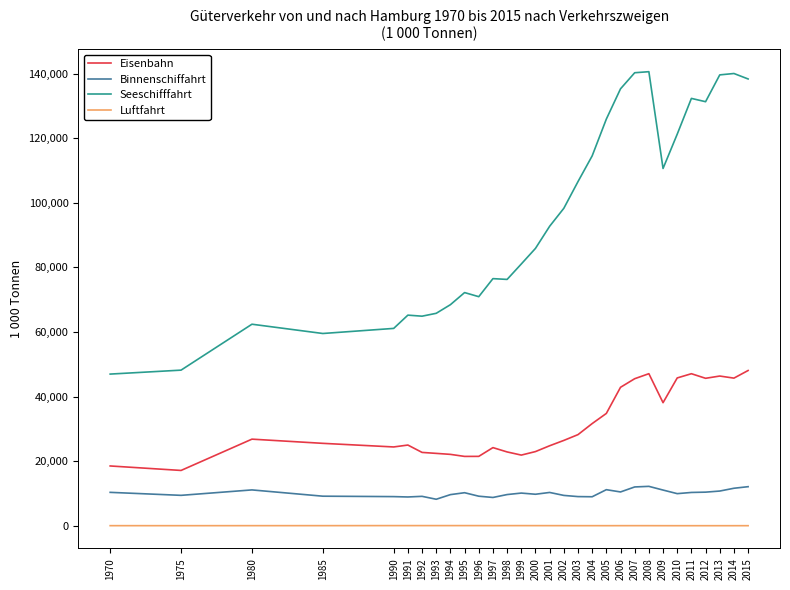

Rank the series by their maximum value, from lowest to highest.

Luftfahrt, Binnenschiffahrt, Eisenbahn, Seeschifffahrt